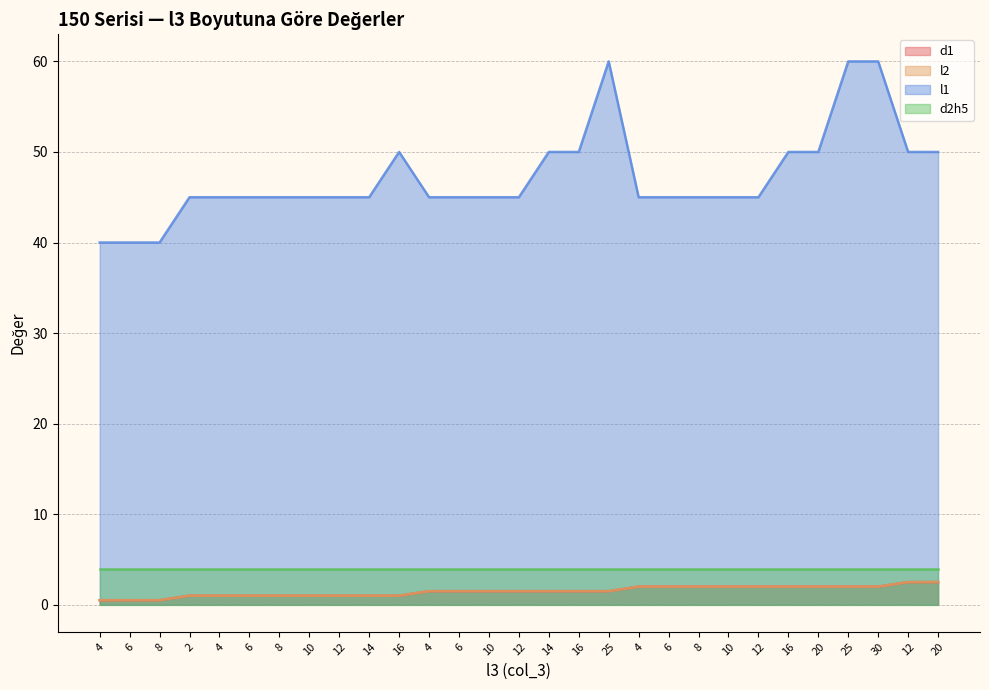

What is the label of the 29th point from the right?

4